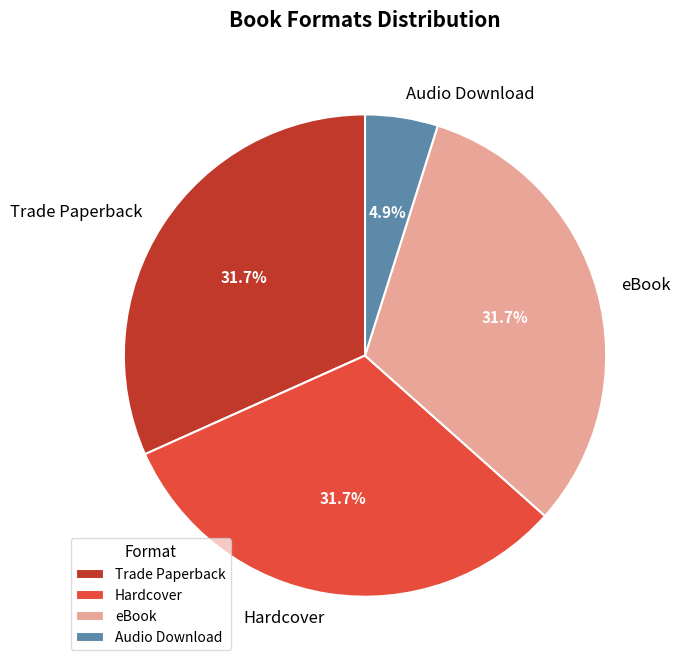

To the nearest percent, what percentage of the pie is Audio Download?

5%